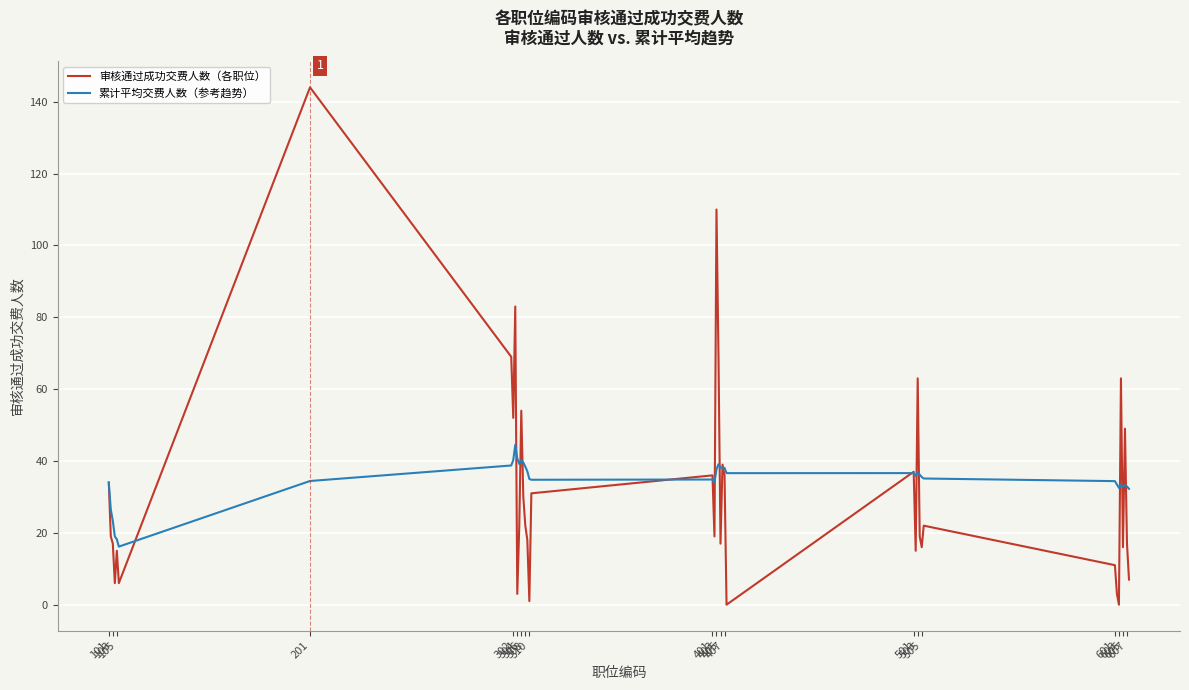

Which series has the largest range (max minus min)?

审核通过成功交费人数（各职位）